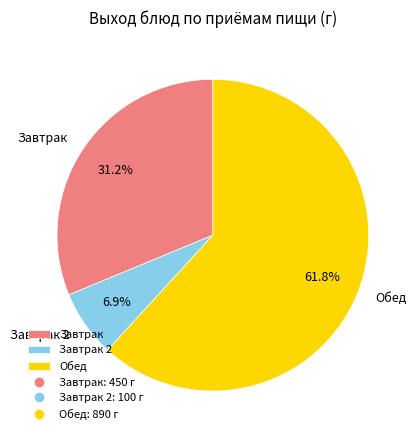

How many segments does this pie chart have?

3